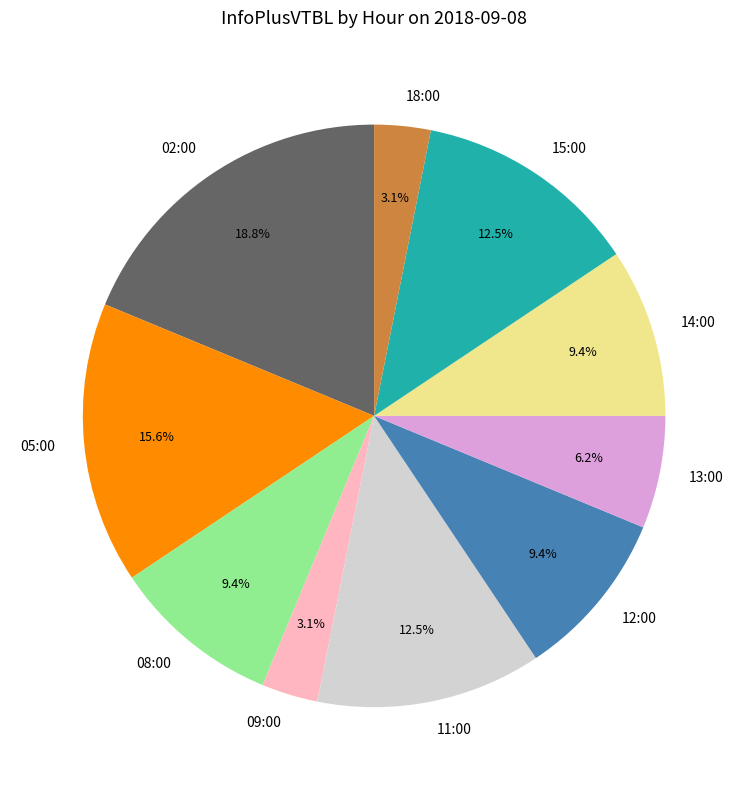

Approximately how many times larger is the value at 15:00 compared to 08:00?

1.3